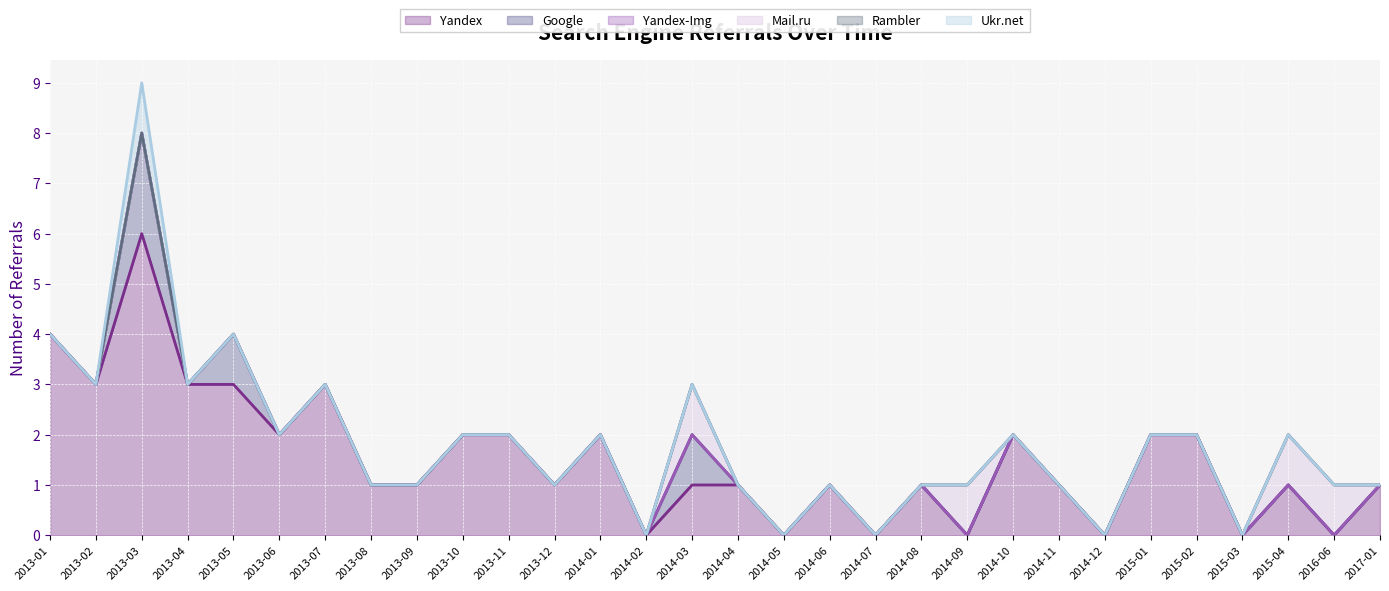

Is it true that Ukr.net equals 0 at 2015-03?

True